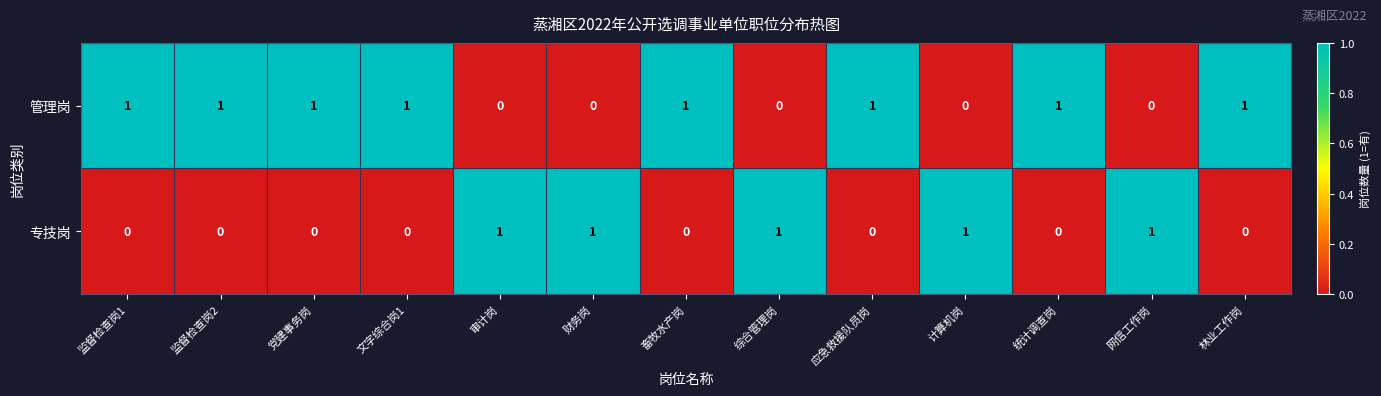

Rank the series by their average value, from highest to lowest.

管理岗, 专技岗